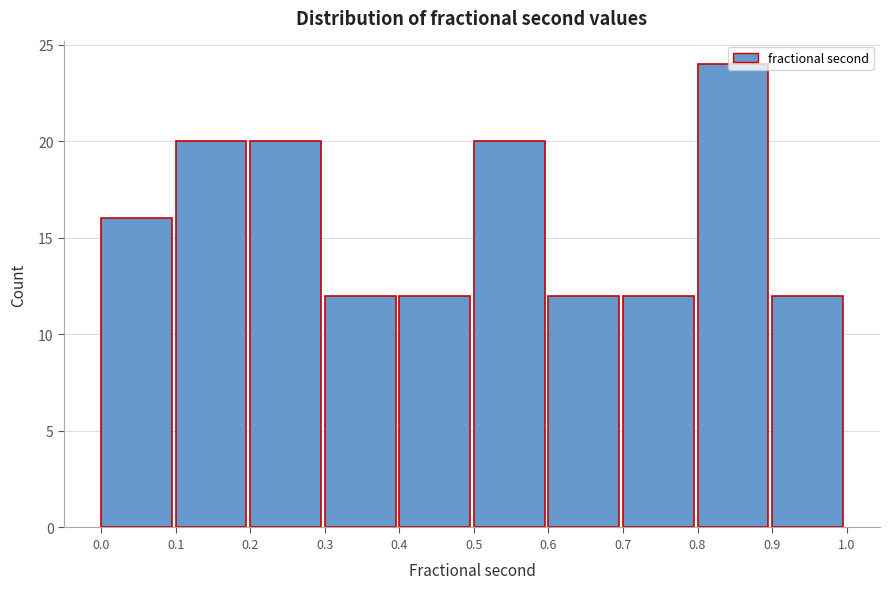

Reading left to right, list every bar in this chart as the range it spans on the x-axis followed by its height. The values are not printed on the chart, so give them approximately, as read against the axis.

0.0 to 0.1: 16
0.1 to 0.2: 20
0.2 to 0.3: 20
0.3 to 0.4: 12
0.4 to 0.5: 12
0.5 to 0.6: 20
0.6 to 0.7: 12
0.7 to 0.8: 12
0.8 to 0.9: 24
0.9 to 1.0: 12